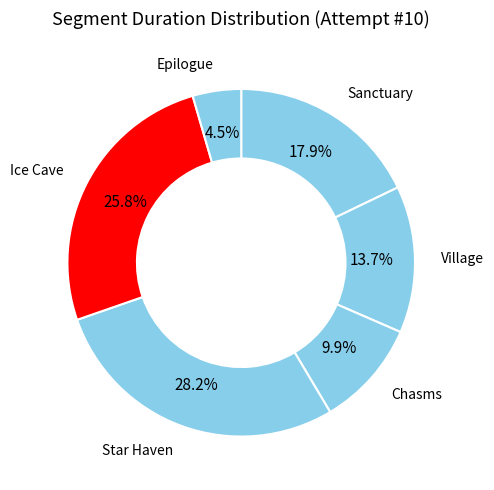

Does Sanctuary represent more than half of the total?

No